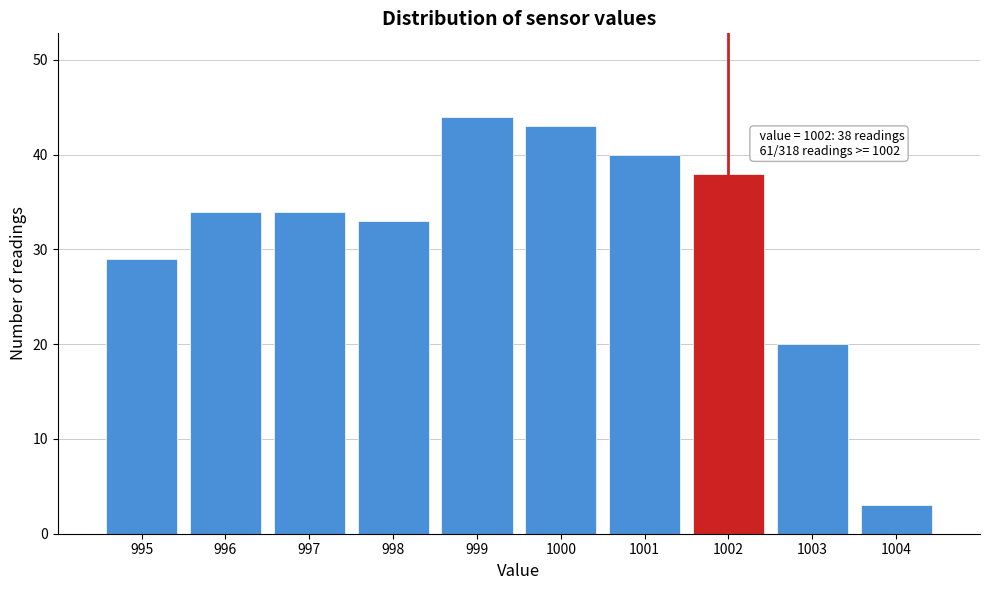

Over which range of the x-axis is the bar tallest?

998.5 to 999.5